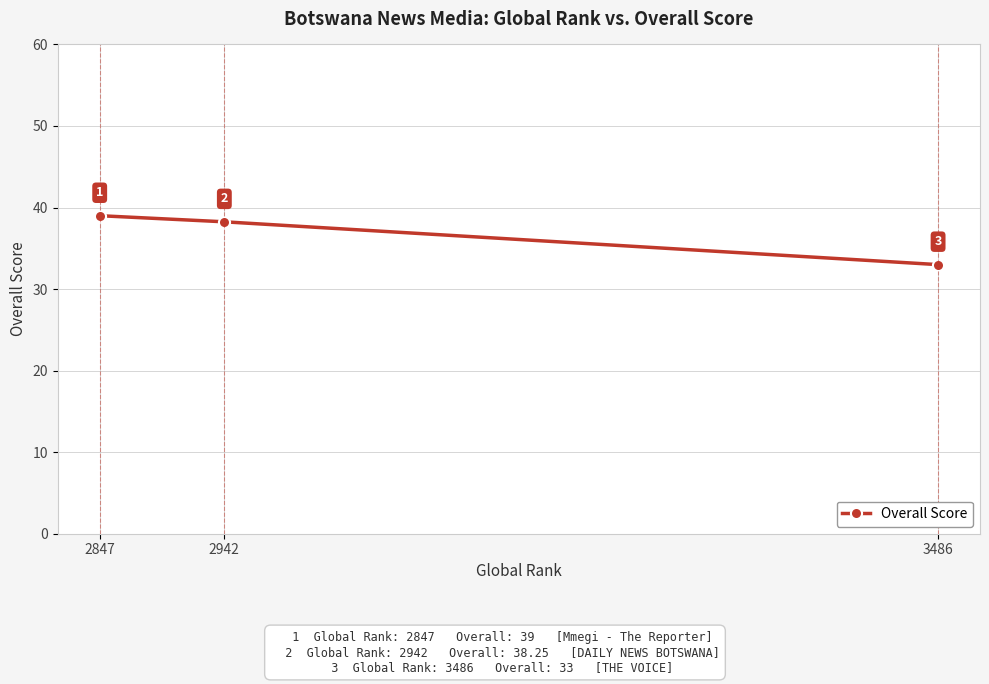

How many lines are shown in the chart?

1